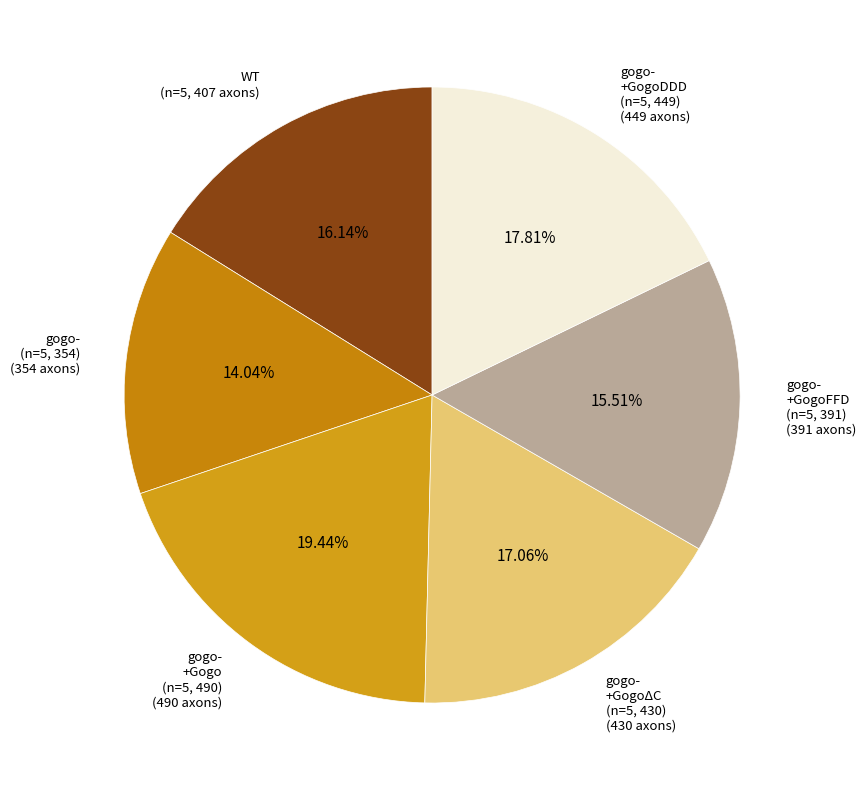

Which slice is the largest?

gogo-
+Gogo
(n=5, 490)